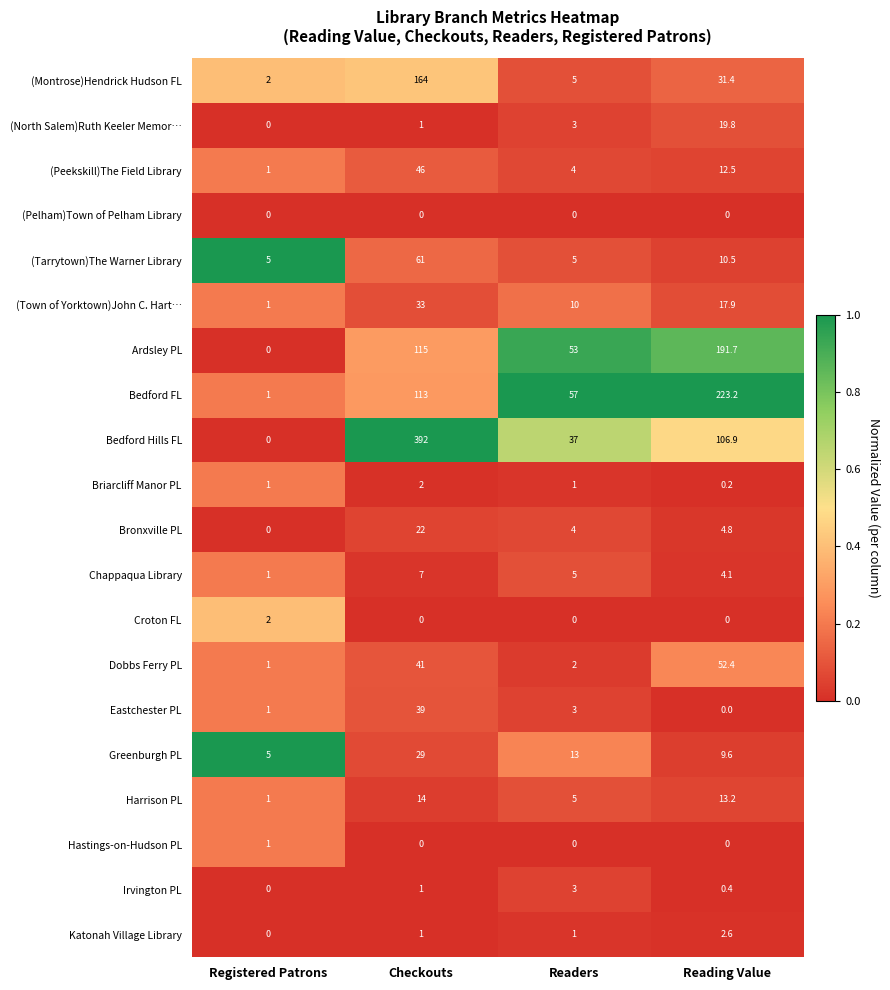

How many Briarcliff Manor PL values are between 1 and 2?

3